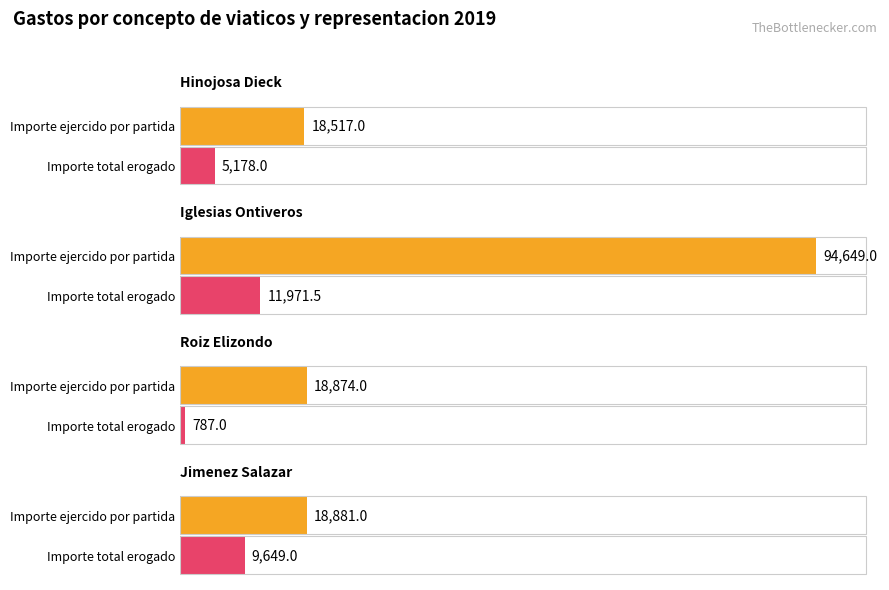

Where does the Importe ejercido por partida (col_25) series first go above 18881?

Iglesias Ontiveros